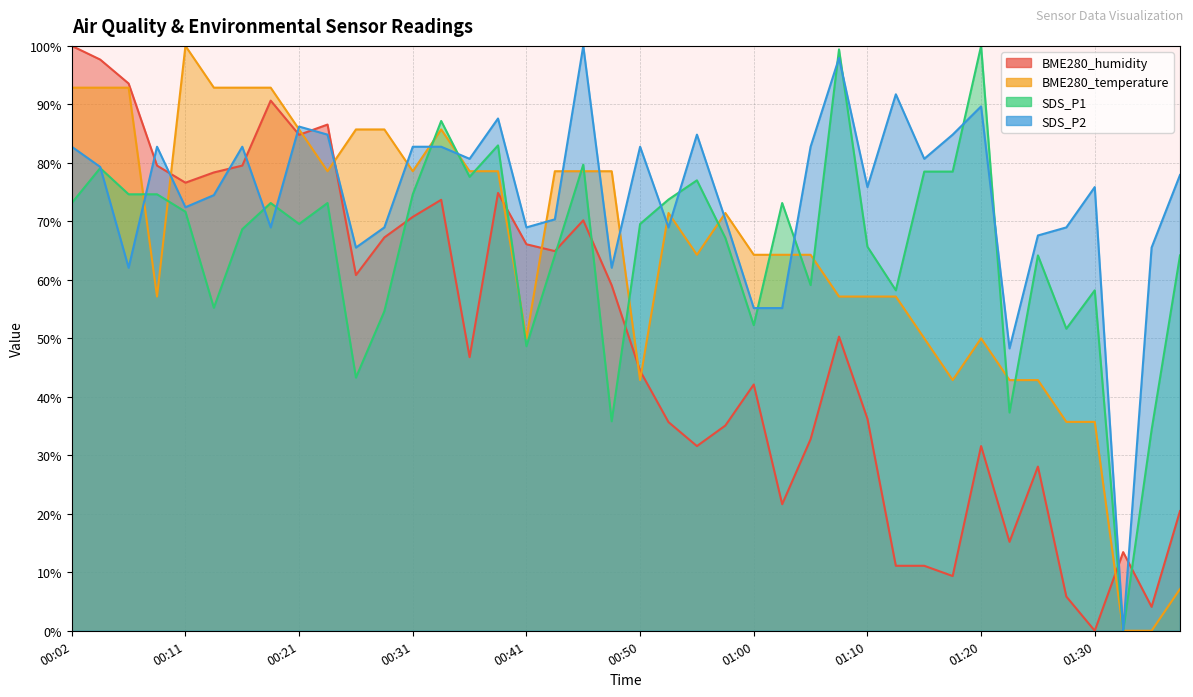

Is the value of BME280_temperature at 00:58 greater than the value of SDS_P2 at 00:33?

No